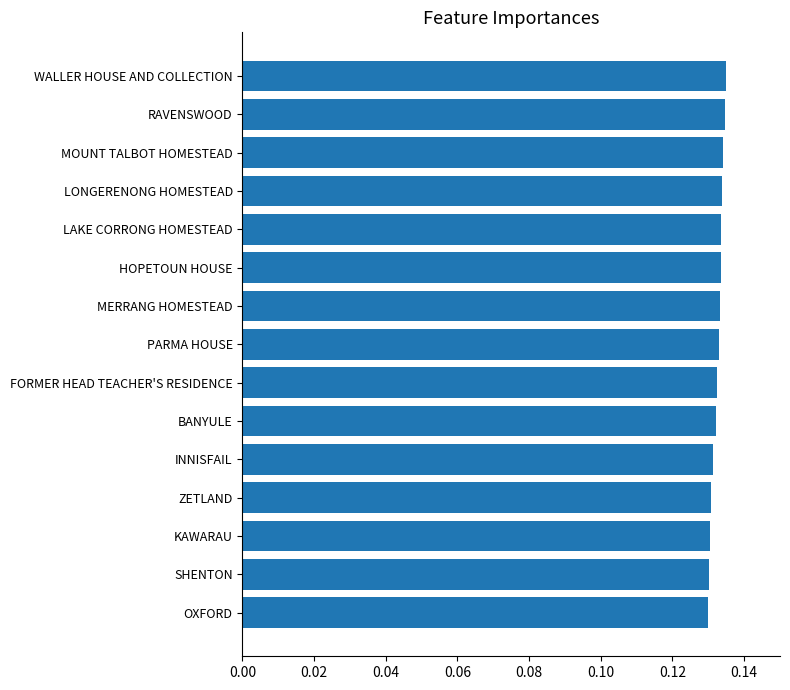

Which has a higher value, LONGERENONG HOMESTEAD or KAWARAU?

LONGERENONG HOMESTEAD